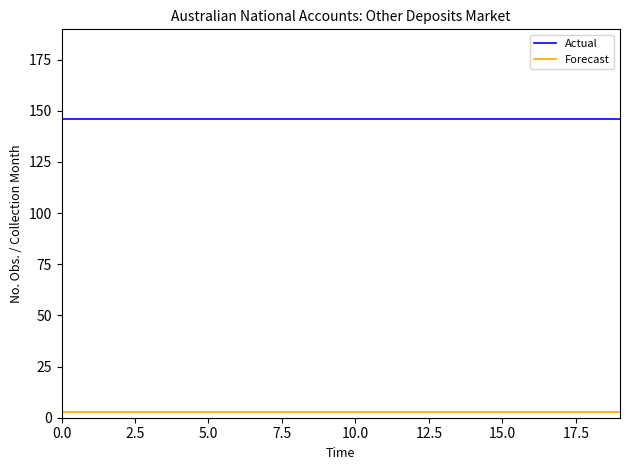

True or false: Forecast and Actual intersect in this chart.

False